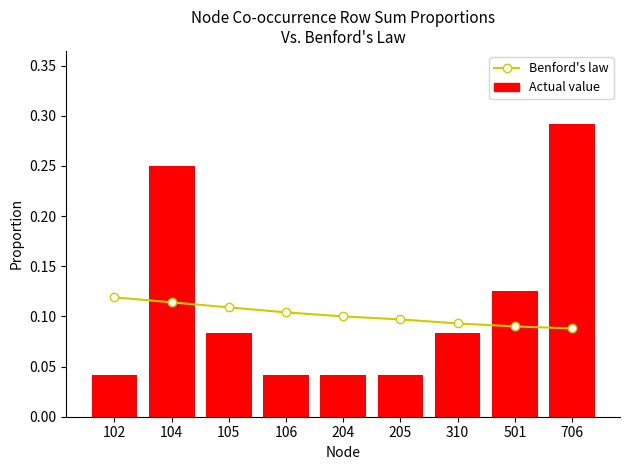

Rank the categories by Actual value value from highest to lowest.

706, 104, 501, 105, 310, 102, 106, 204, 205